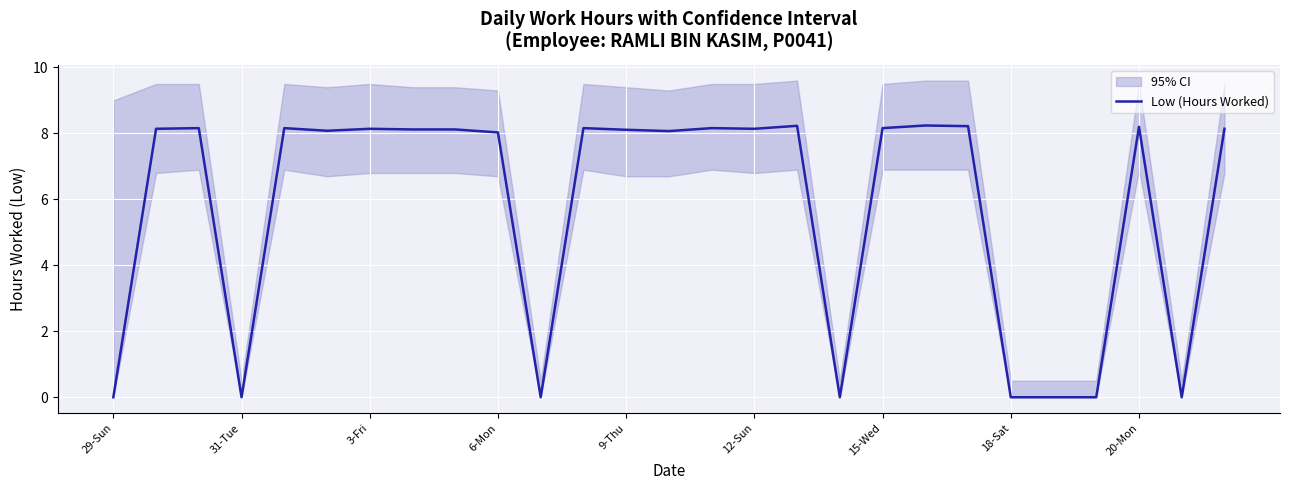

Which category has the highest value across all series?

19